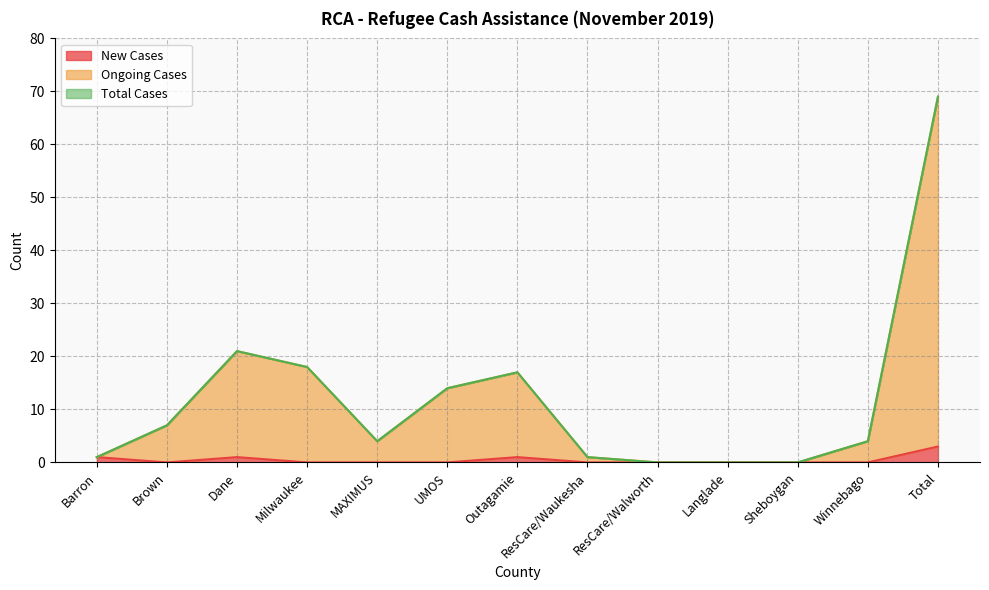

True or false: New Cases and Ongoing Cases cross at least once.

False